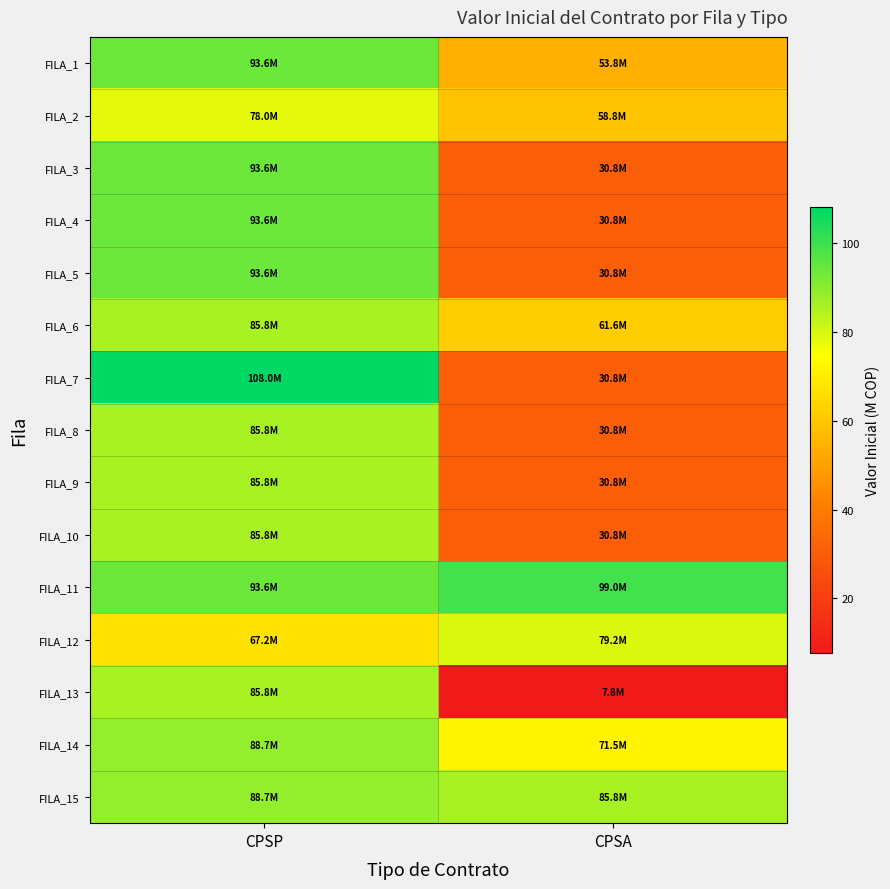

Reading left to right, list all the values displayed in this chart.

FILA_1: CPSP=93.6	CPSA=53.8
FILA_2: CPSP=78.0	CPSA=58.8
FILA_3: CPSP=93.6	CPSA=30.8
FILA_4: CPSP=93.6	CPSA=30.8
FILA_5: CPSP=93.6	CPSA=30.8
FILA_6: CPSP=85.8	CPSA=61.6
FILA_7: CPSP=108.0	CPSA=30.8
FILA_8: CPSP=85.8	CPSA=30.8
FILA_9: CPSP=85.8	CPSA=30.8
FILA_10: CPSP=85.8	CPSA=30.8
FILA_11: CPSP=93.6	CPSA=99.0
FILA_12: CPSP=67.2	CPSA=79.2
FILA_13: CPSP=85.8	CPSA=7.8
FILA_14: CPSP=88.7	CPSA=71.5
FILA_15: CPSP=88.7	CPSA=85.8